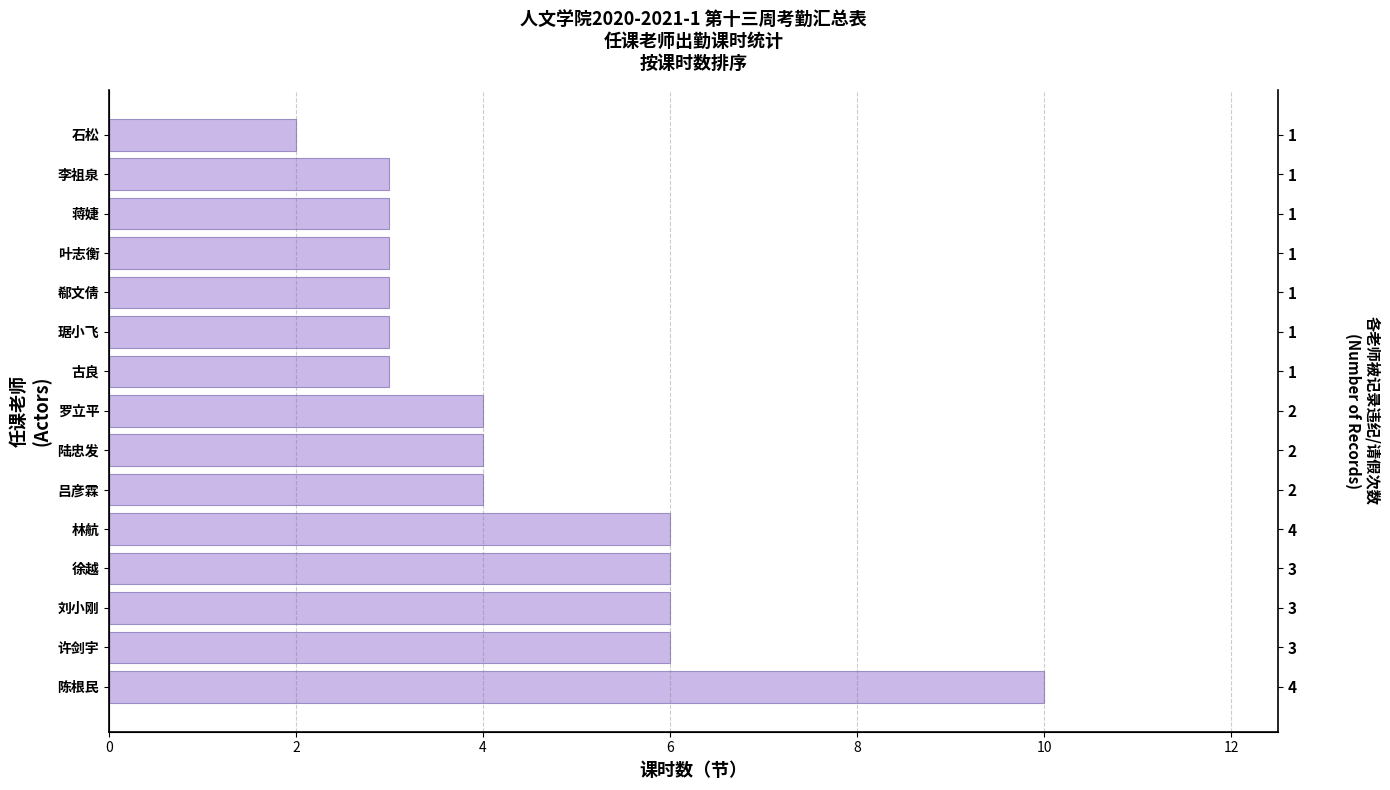

What is the change in value from 陈根民 to 李祖泉?

-7